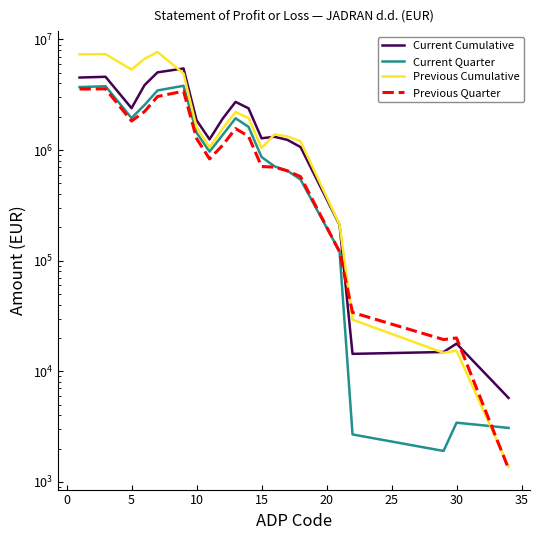

How many lines are shown in the chart?

4